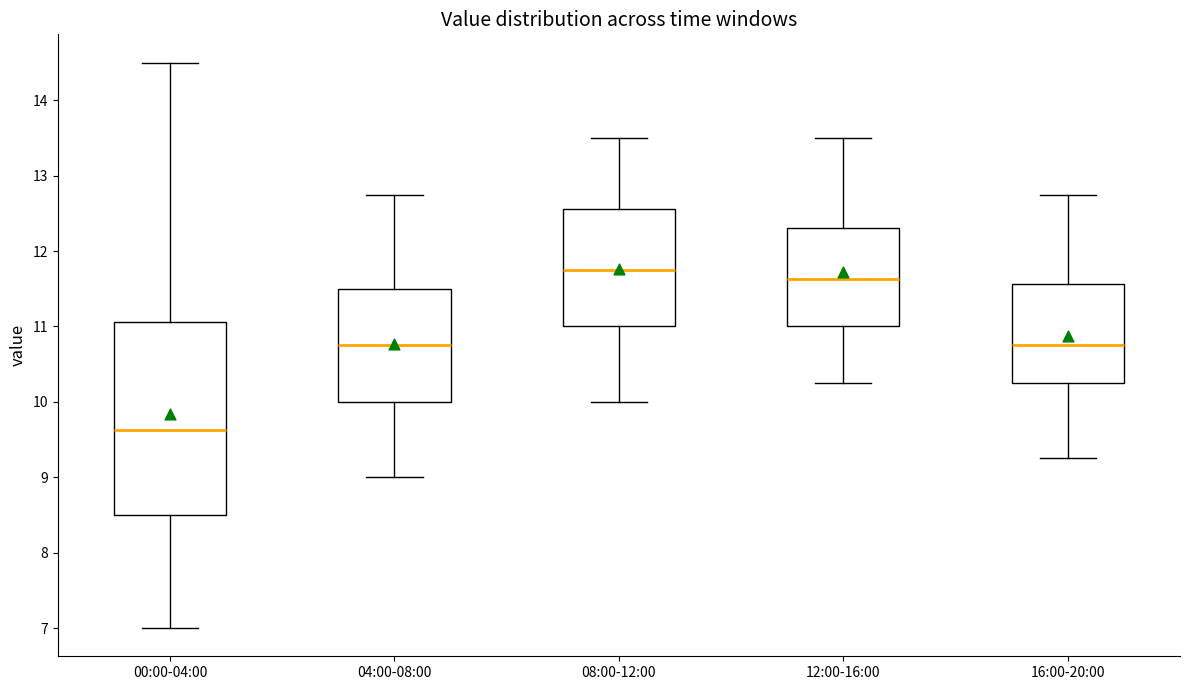

Where is the upper edge of the box for 08:00-12:00 on the y-axis? The values are not printed on the chart, so give them approximately, as read against the axis.

12.6